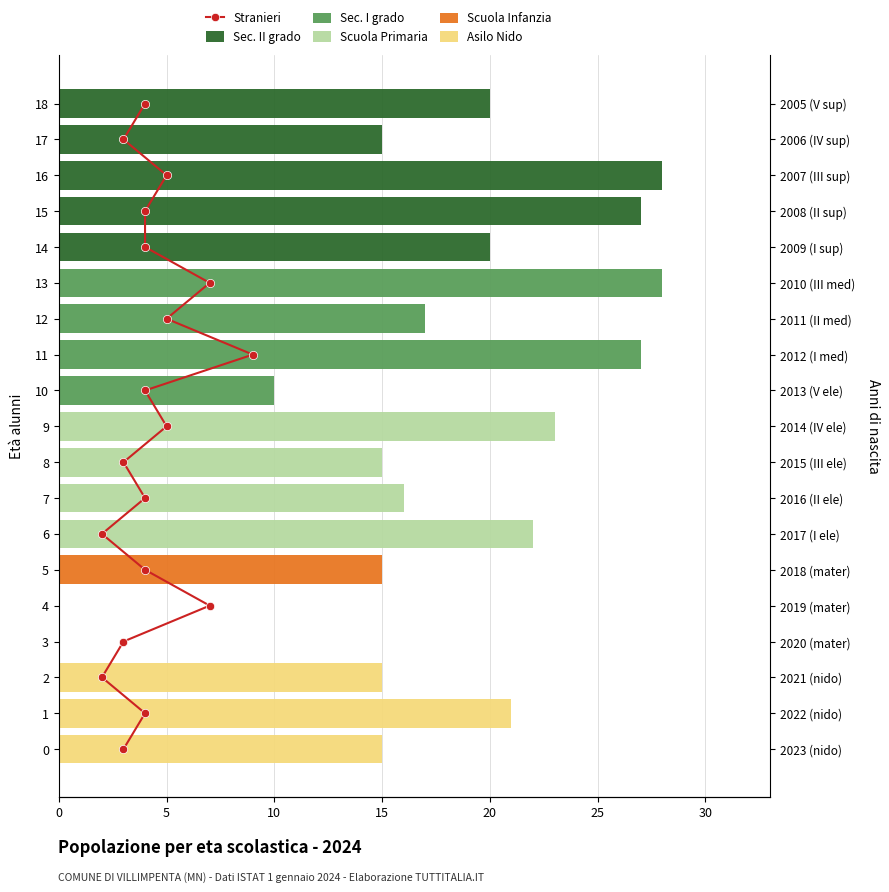

Where is Asilo Nido nearest to the value 10?

−5